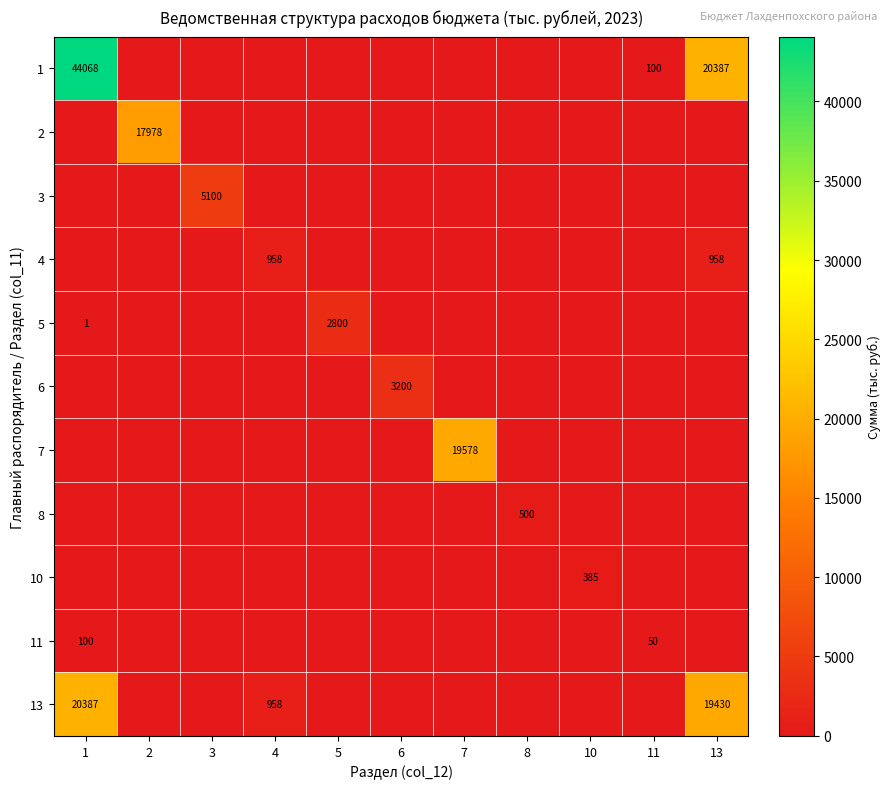

What is the difference between the maximum and minimum values in the 4 series?

957.7